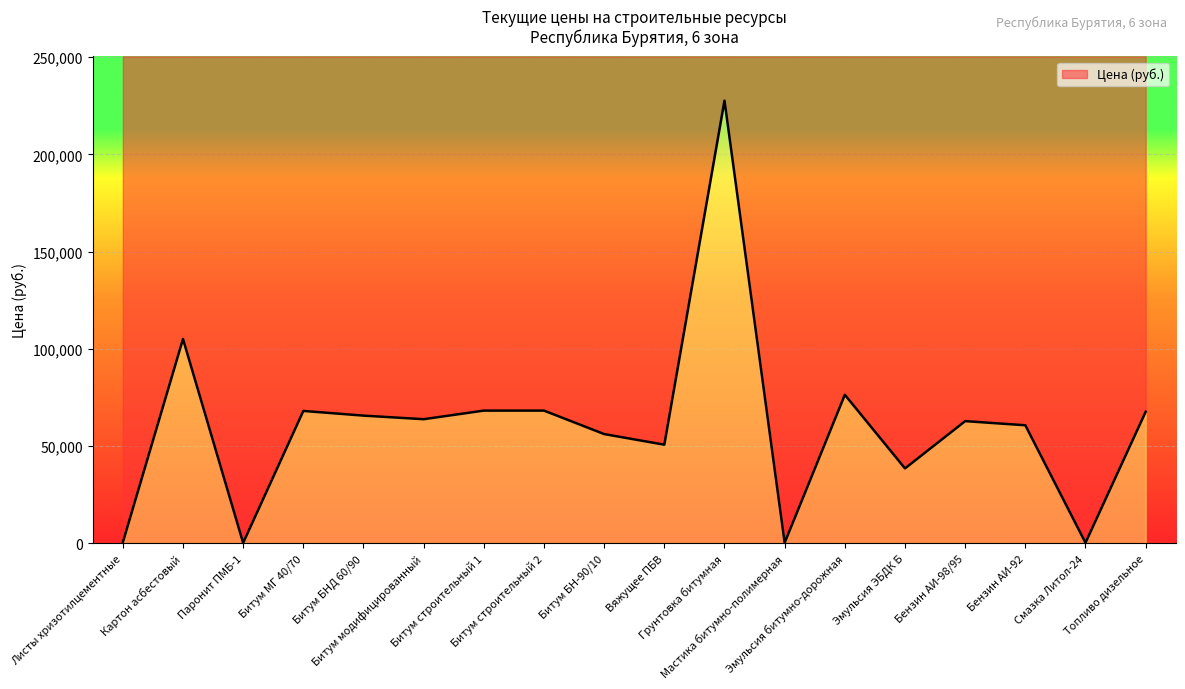

How many values exceed 63859?

9